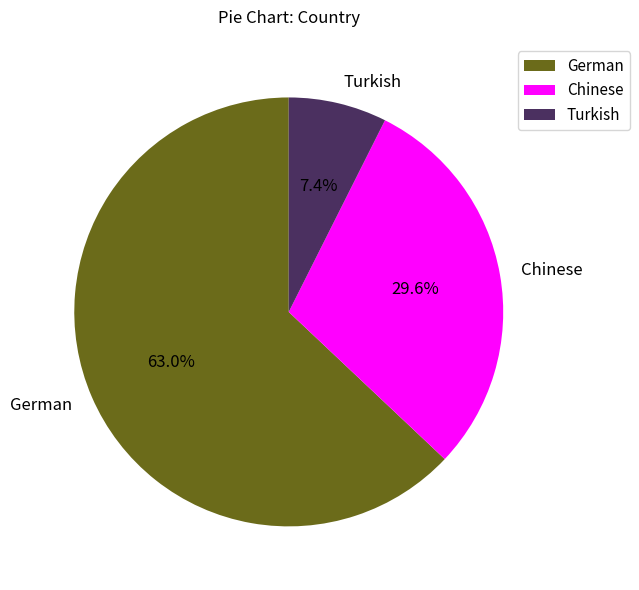

How many segments does this pie chart have?

3